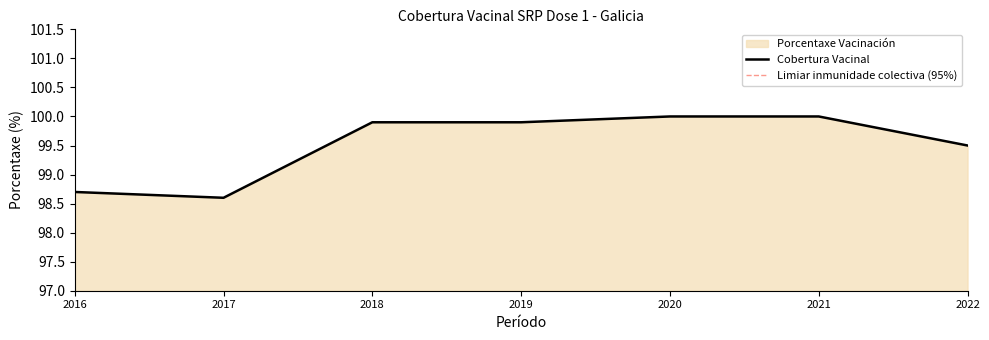

Reading left to right, transcribe all the data shown in this chart.

98.7	98.6	99.9	99.9	100.0	100.0	99.5